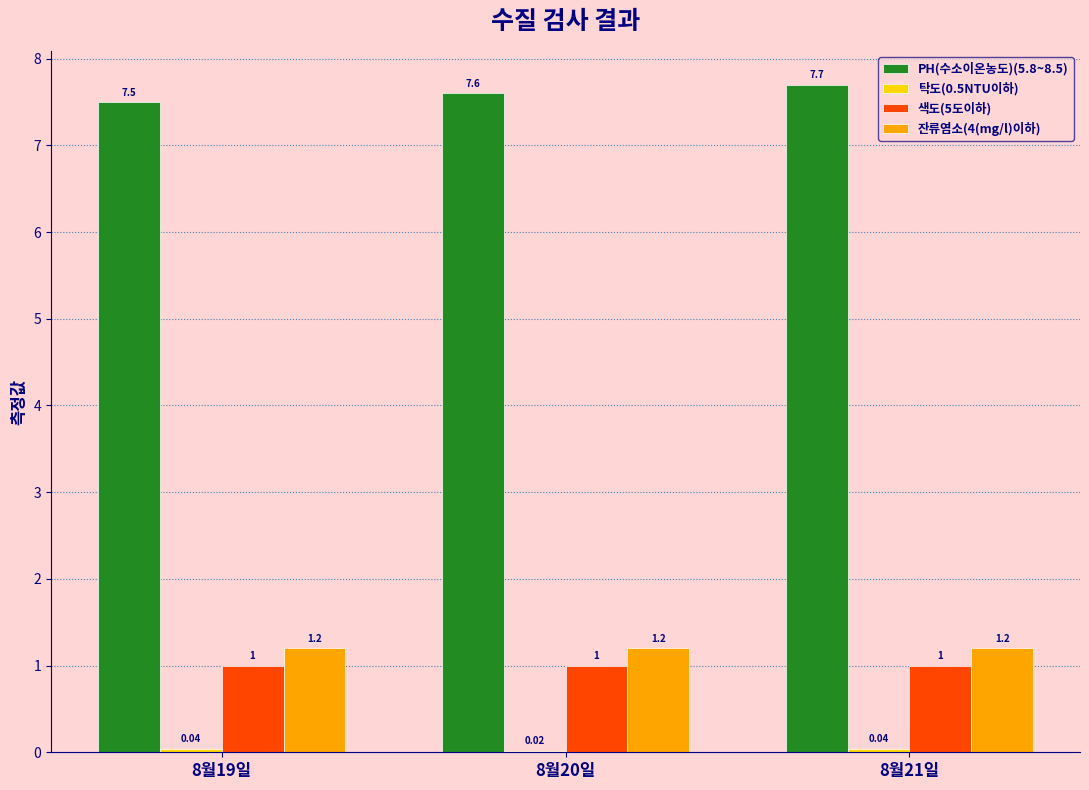

At which category is the sum across all series the highest?

8월21일